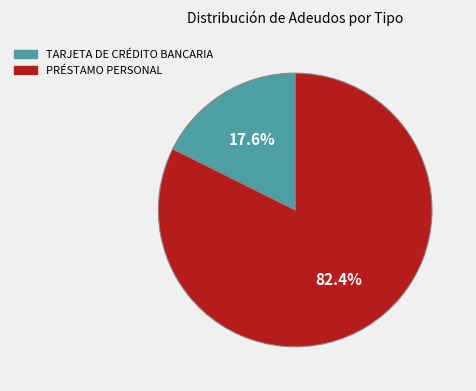

What is the total percentage of PRÉSTAMO PERSONAL and TARJETA DE CRÉDITO BANCARIA?

100.0%